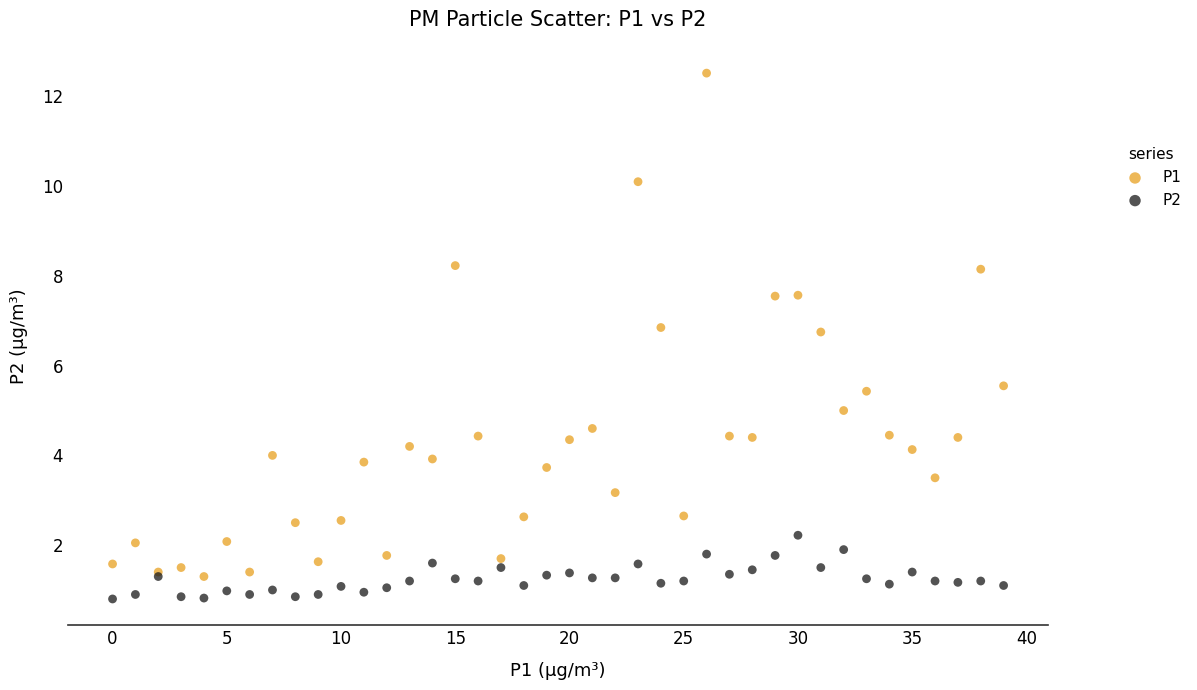

Which series contains the highest Y value?

P1